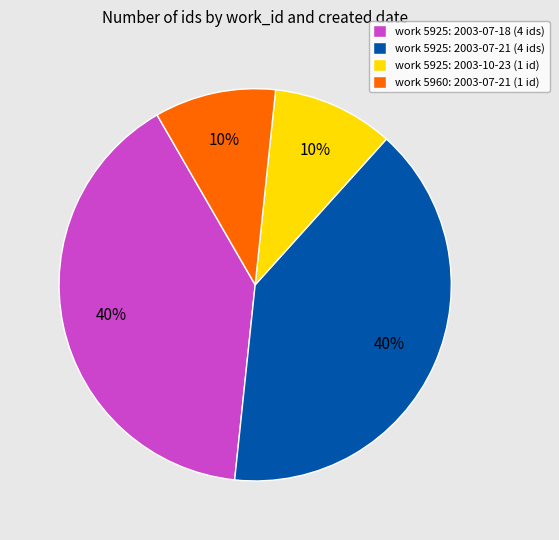

How many slices are in this pie chart?

4